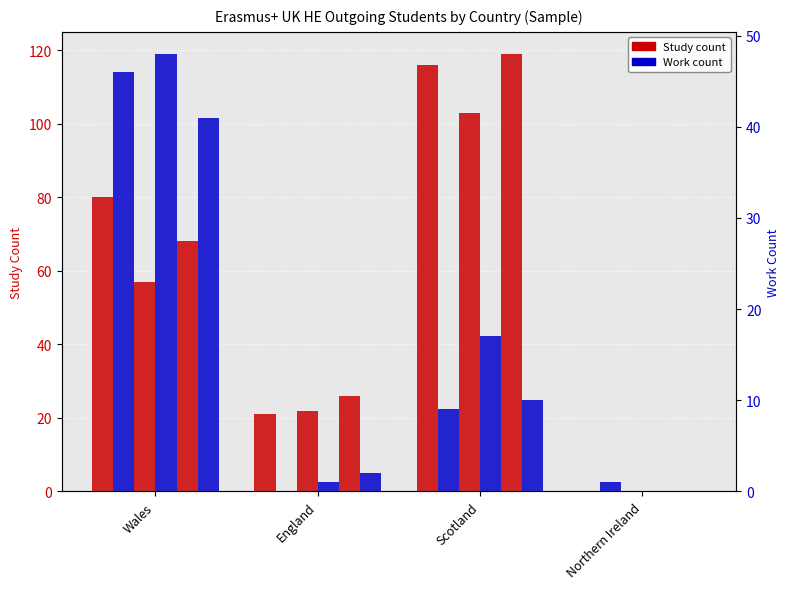

List the series in order of their peak value, highest first.

Study 2018/19, Study 2014/15, Study 2016/17, Work 2016/17, Work 2014/15, Work 2018/19